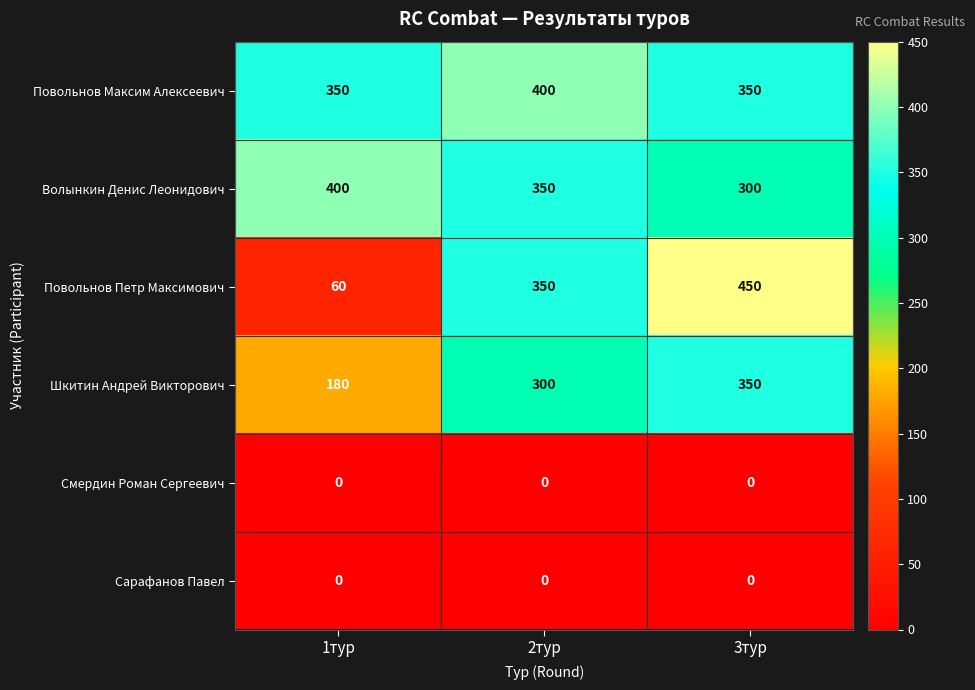

Reading left to right, transcribe all the data shown in this chart.

Повольнов Максим Алексеевич: 1тур=350	2тур=400	3тур=350
Волынкин Денис Леонидович: 1тур=400	2тур=350	3тур=300
Повольнов Петр Максимович: 1тур=60	2тур=350	3тур=450
Шкитин Андрей Викторович: 1тур=180	2тур=300	3тур=350
Смердин Роман Сергеевич: 1тур=0	2тур=0	3тур=0
Сарафанов Павел: 1тур=0	2тур=0	3тур=0